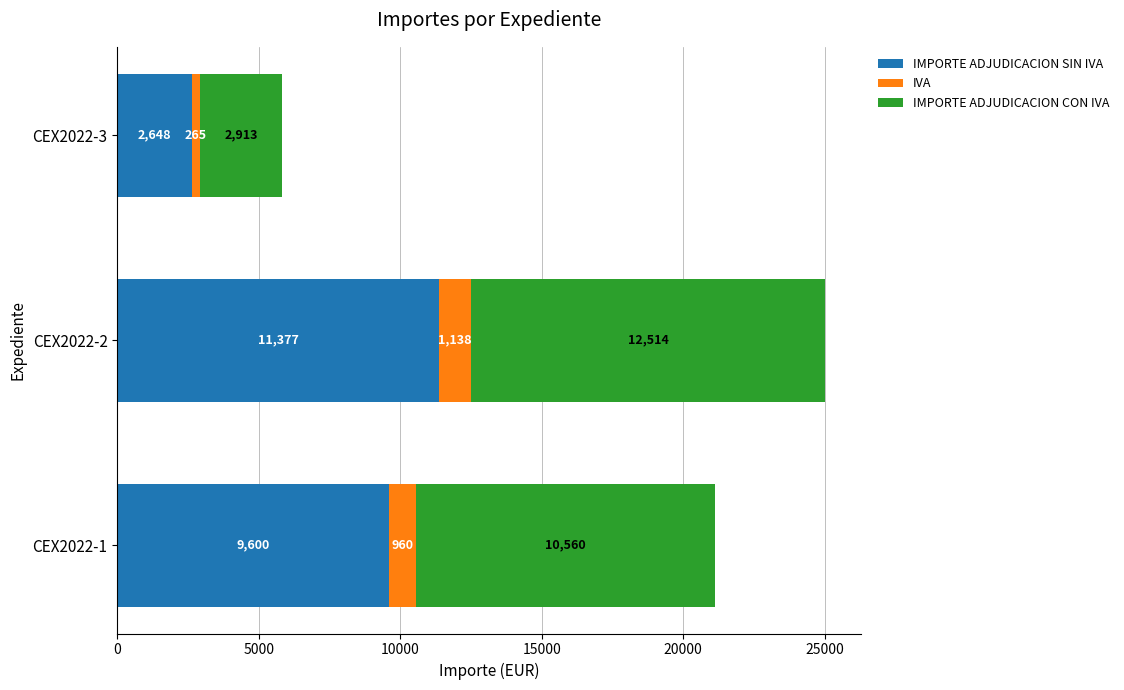

At which category is the sum across all series the highest?

CEX2022-2